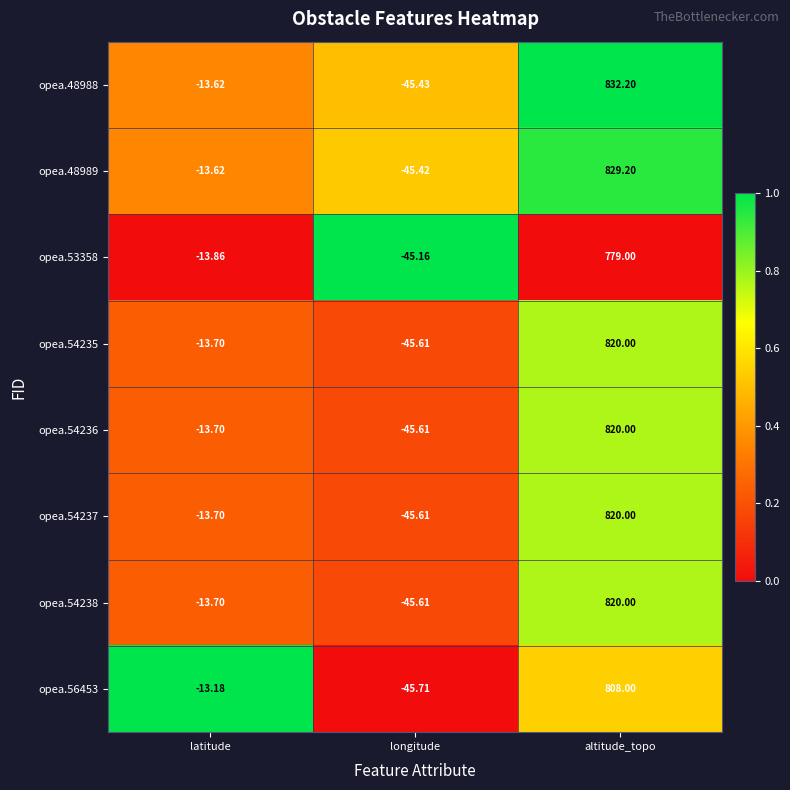

Which series has the largest range (max minus min)?

opea.48988